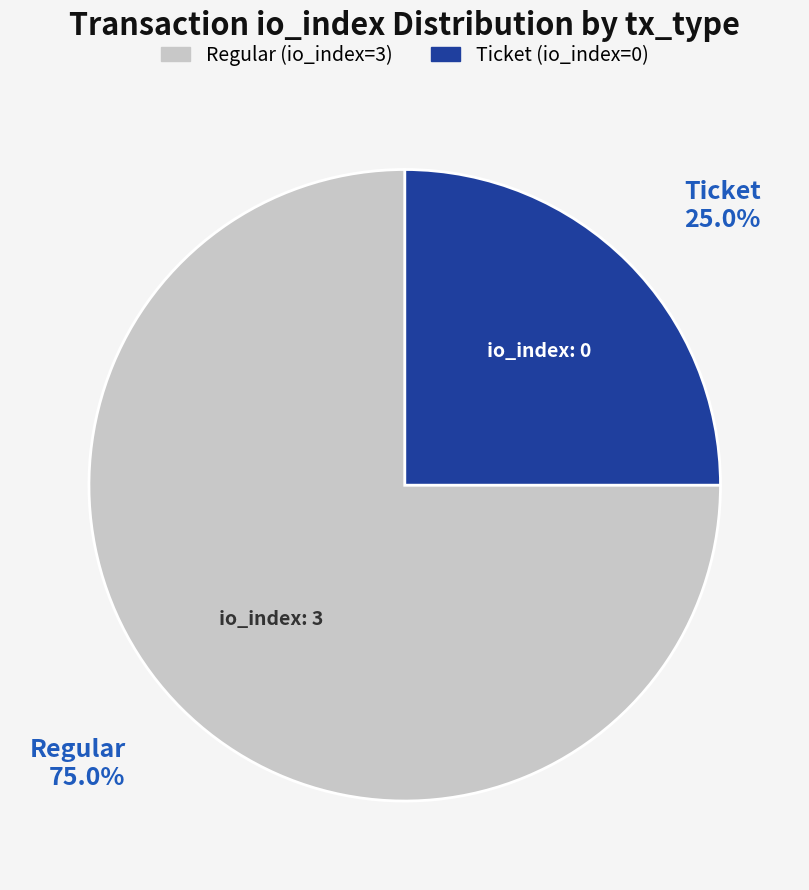

Rank the categories by value from lowest to highest.

Ticket, Regular